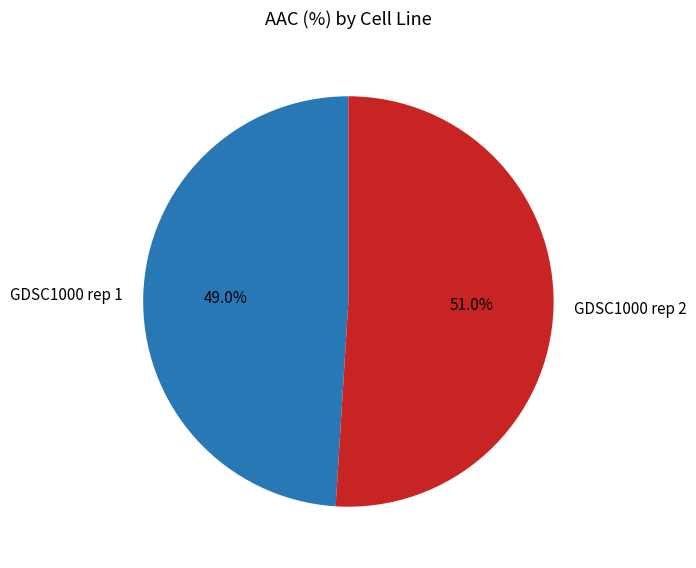

What percentage is the GDSC1000 rep 2 slice, to the nearest percent?

51%